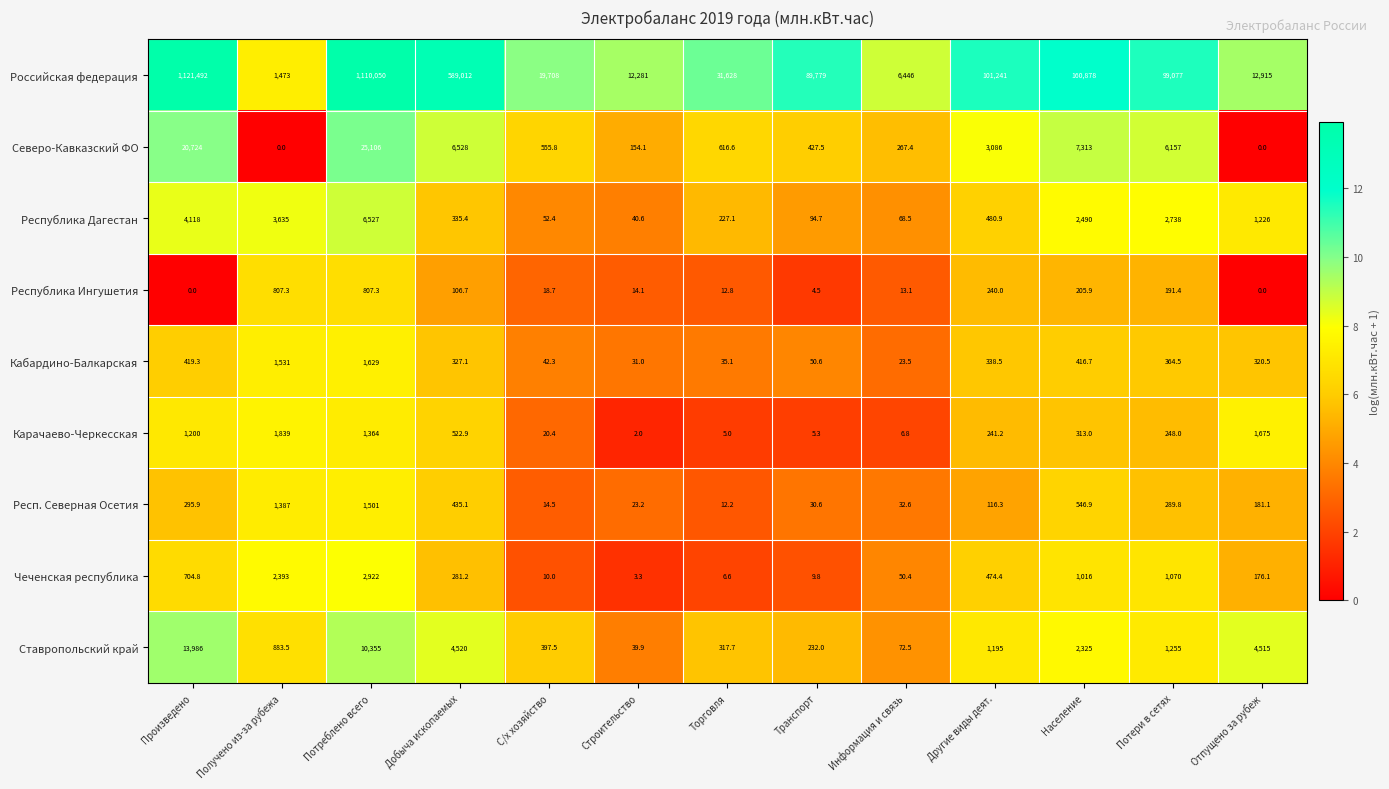

Rank the series at С/х хозяйство from lowest to highest value.

Чеченская республика, Респ. Северная Осетия, Республика Ингушетия, Карачаево-Черкесская, Кабардино-Балкарская, Республика Дагестан, Ставропольский край, Северо-Кавказский ФО, Российская федерация